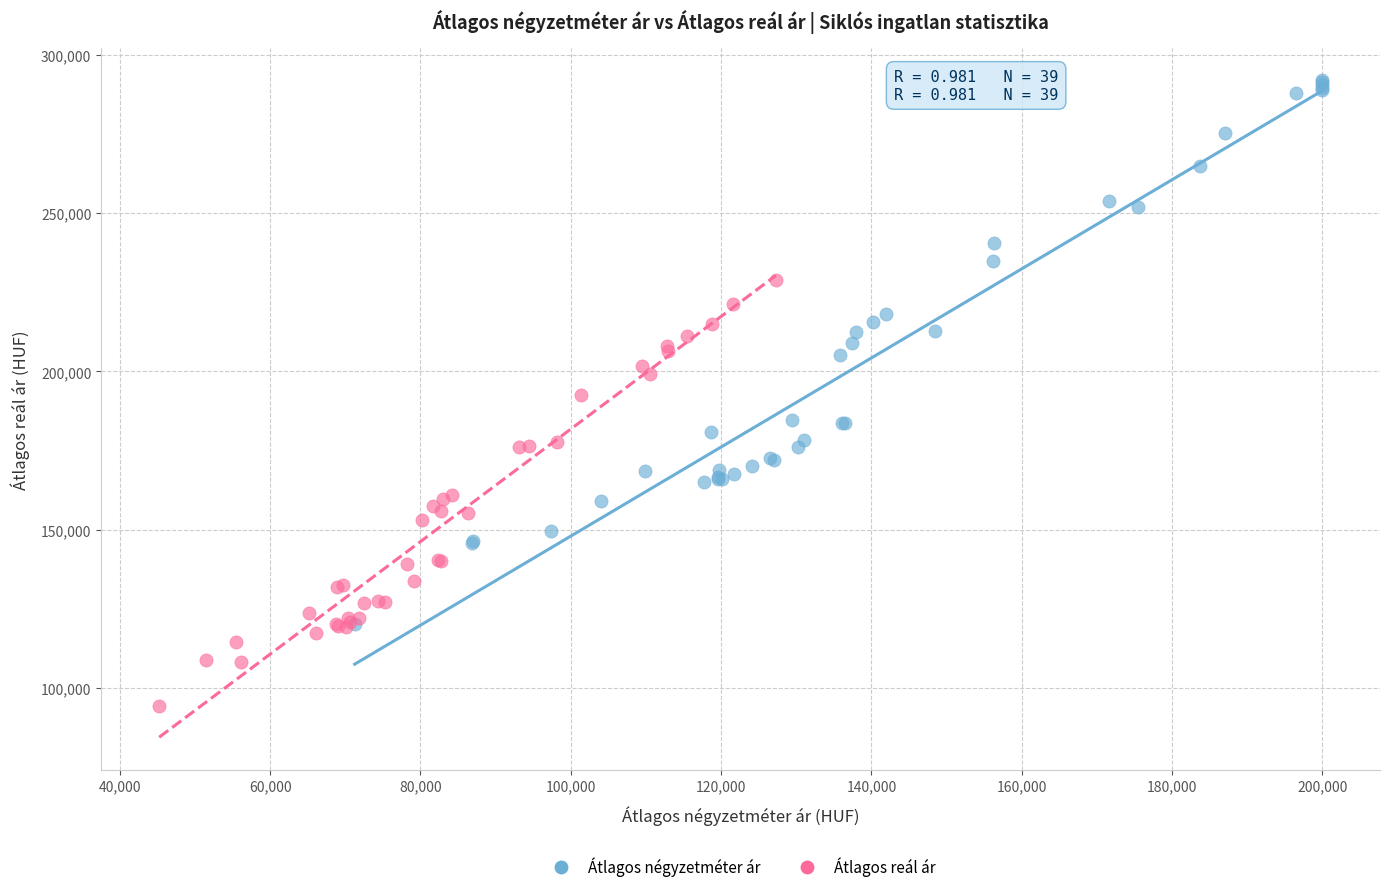

What are all the series names shown in the legend?

Átlagos négyzetméter ár, Átlagos reál ár